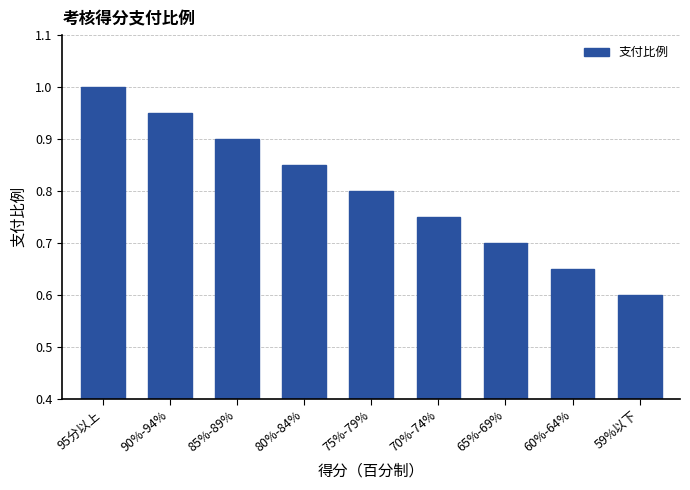

At which category does the chart reach its minimum across all series?

59%以下